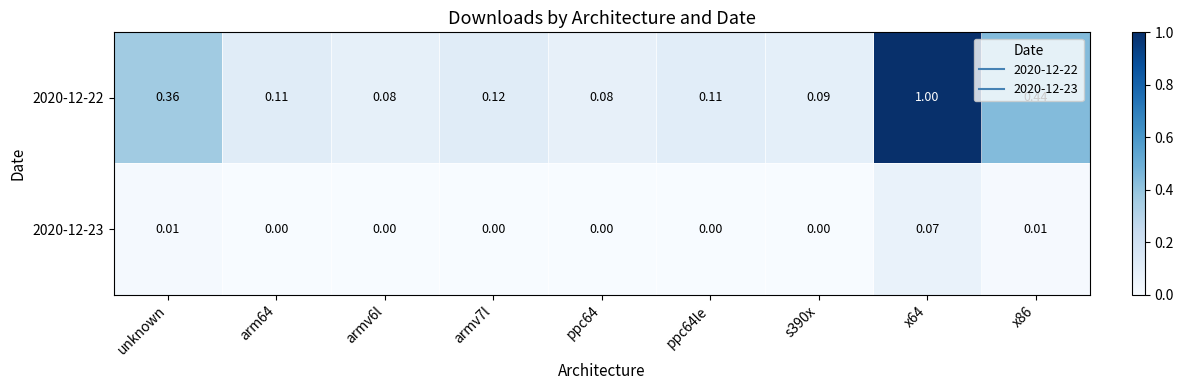

Is the value of 2020-12-23 at x64 greater than the value of 2020-12-22 at s390x?

No